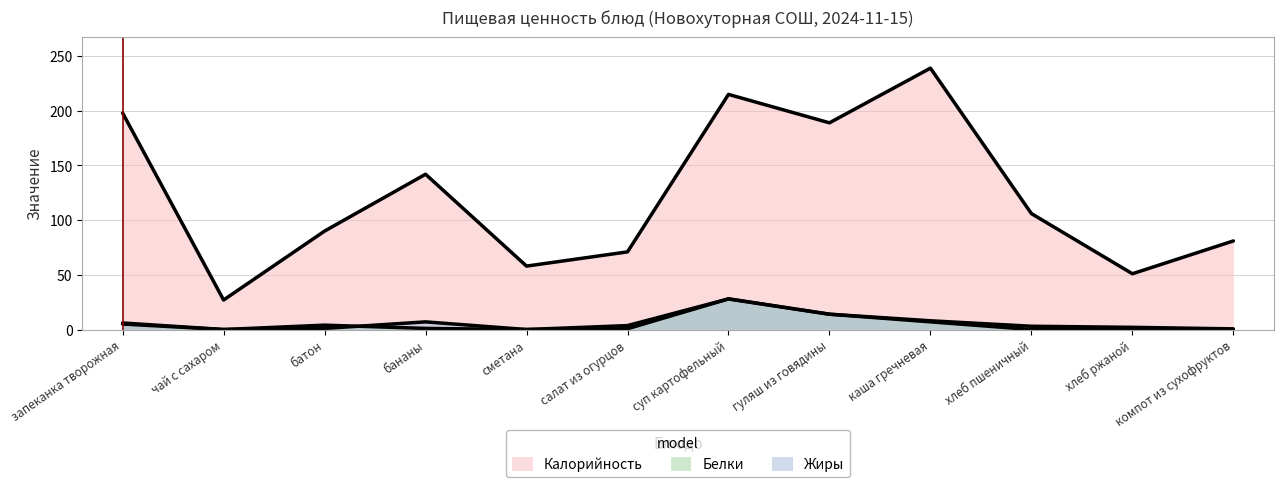

List the labels in order of Жиры value, largest first.

суп картофельный, гуляш из говядины, бананы, каша гречневая, запеканка творожная, салат из огурцов, батон, чай с сахаром, сметана, хлеб пшеничный, хлеб ржаной, компот из сухофруктов